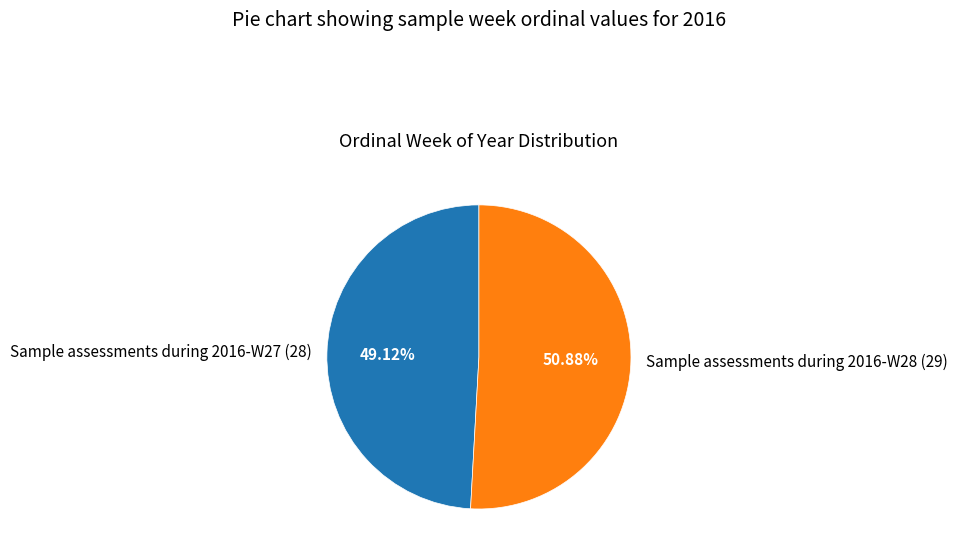

Between Sample assessments during 2016-W28 and Sample assessments during 2016-W27, which is larger?

Sample assessments during 2016-W28